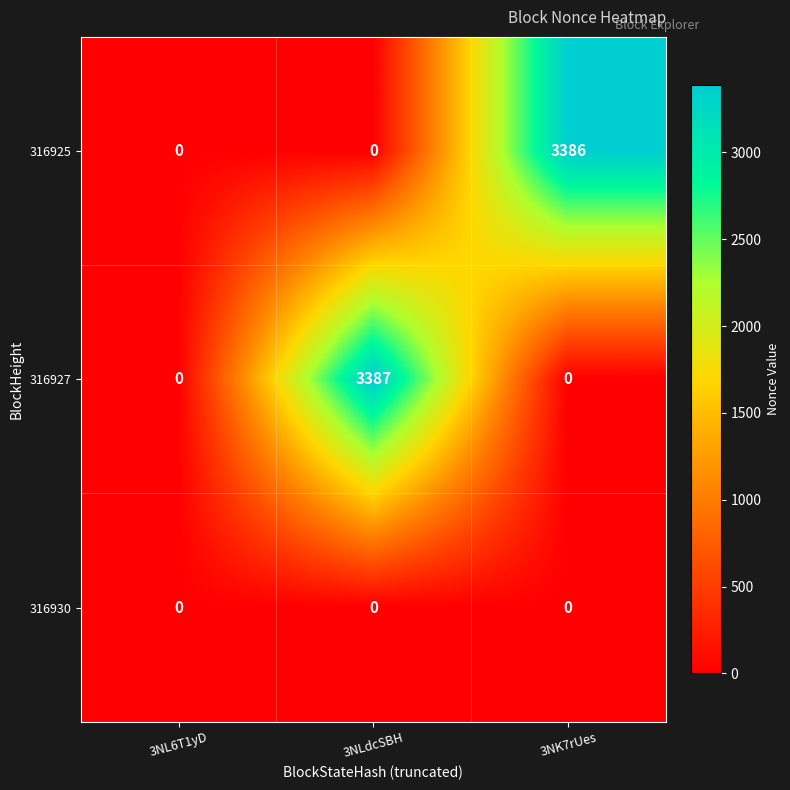

Reading right to left, list all the values displayed in this chart.

316925: 3NK7rUes=3386	3NLdcSBH=0	3NL6T1yD=0
316927: 3NK7rUes=0	3NLdcSBH=3387	3NL6T1yD=0
316930: 3NK7rUes=0	3NLdcSBH=0	3NL6T1yD=0